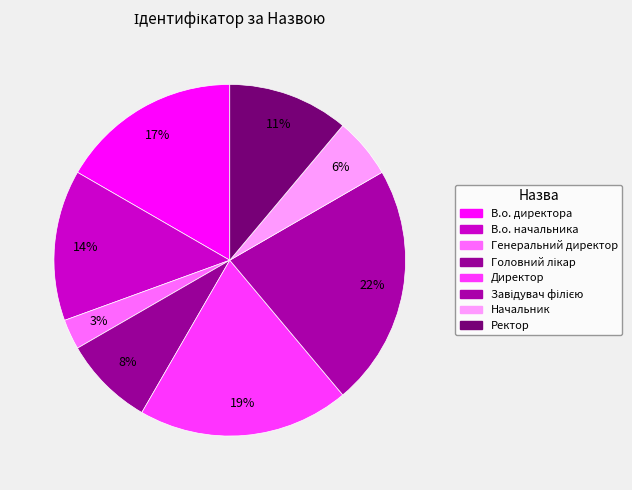

Does any single category account for the majority?

No